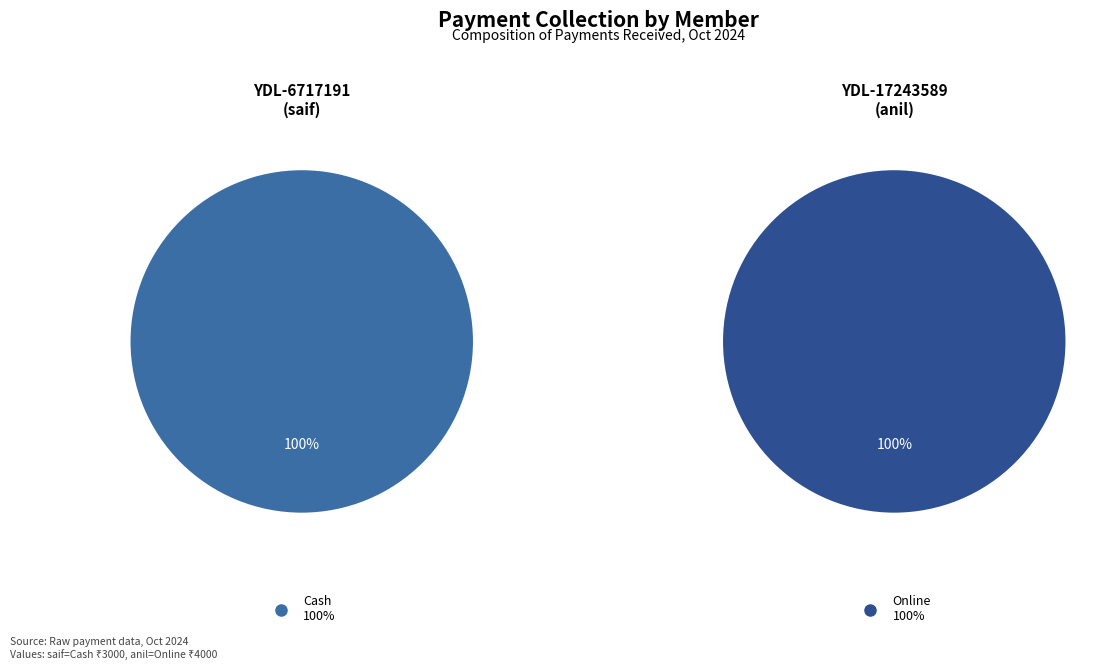

What portion of the pie excludes saif - Cash?

57.1%